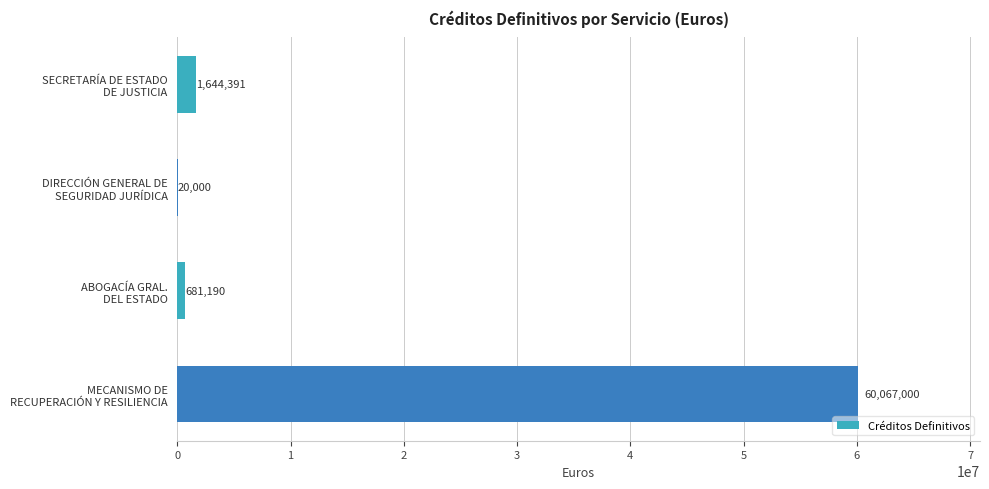

What is the greatest value displayed?

60067000.0